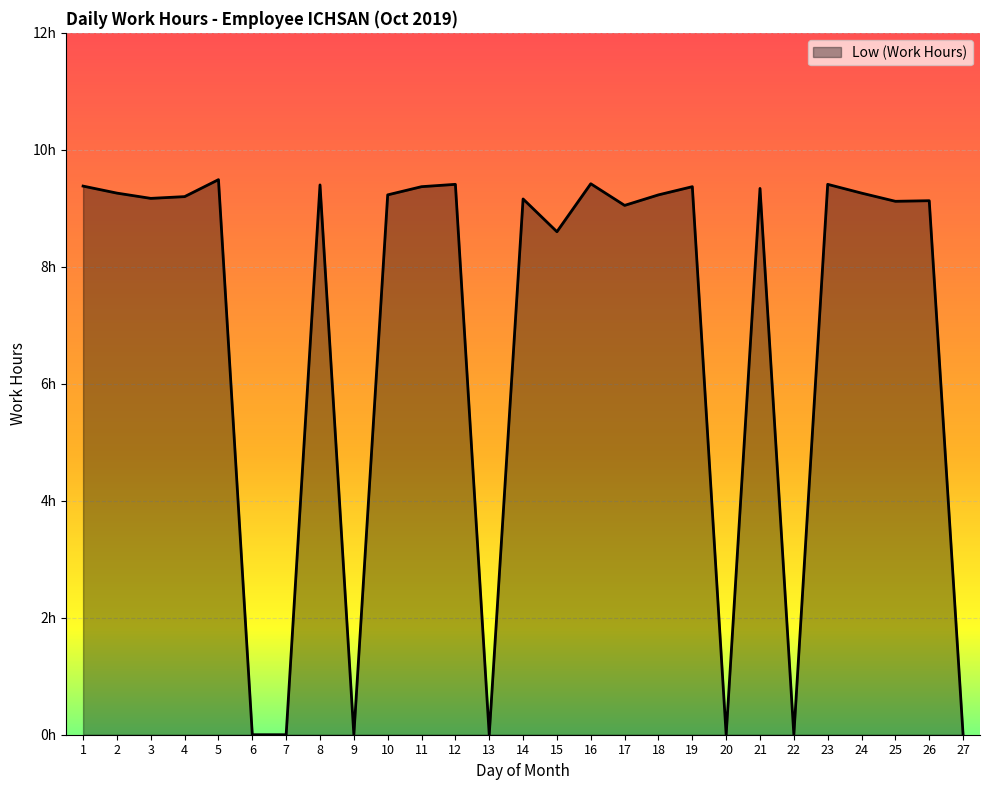

What is the difference between the values at 12 and 7?

9.4